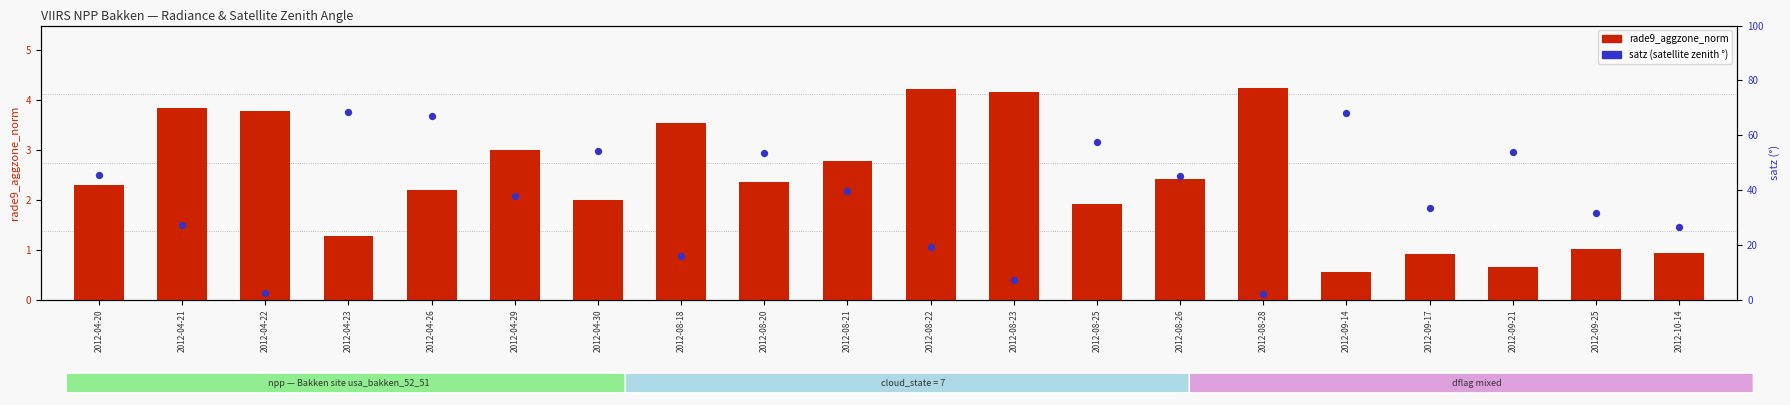

At how many categories does at least one series exceed 65?

3